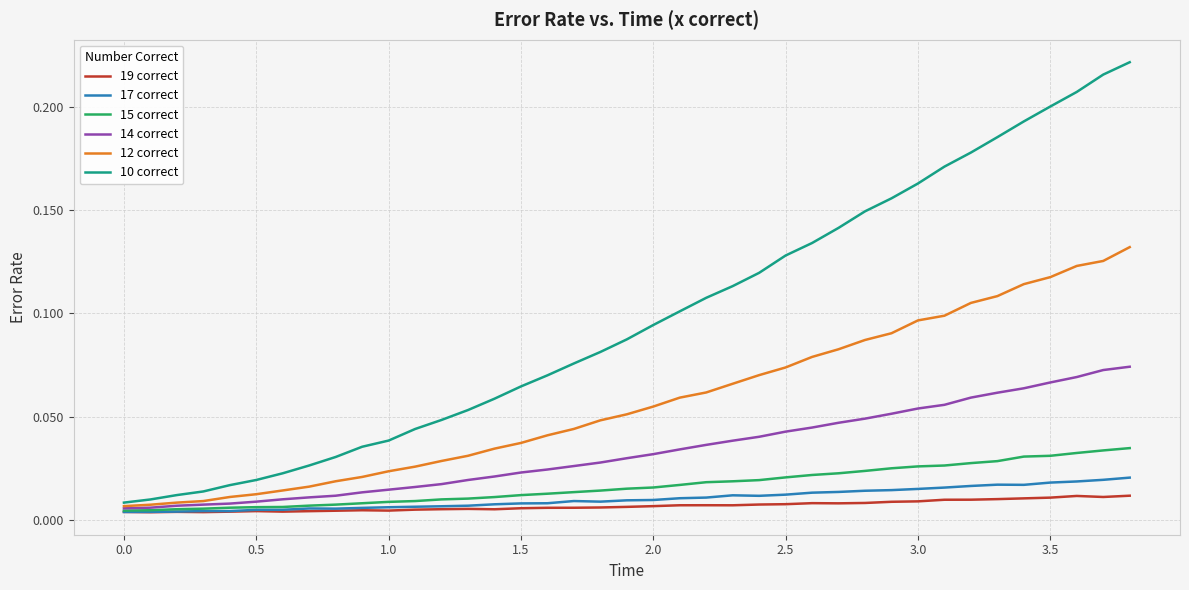

Which series has the largest total across all categories?

10 correct